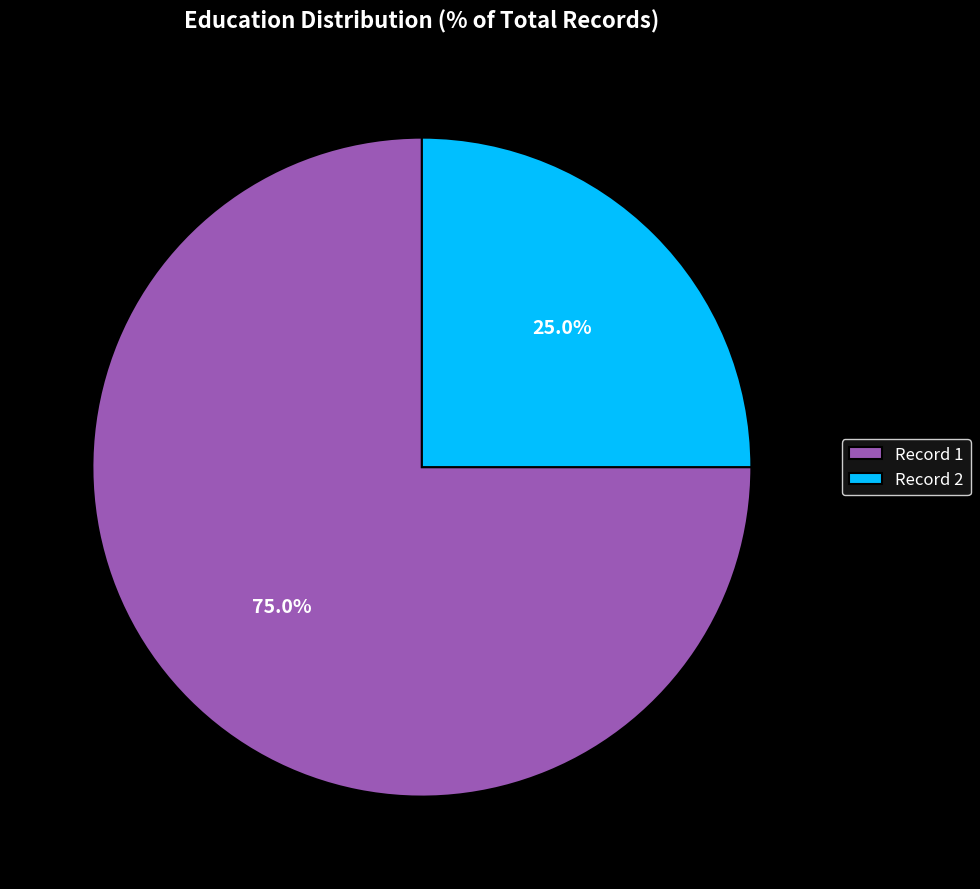

Count the number of slices in the pie.

2